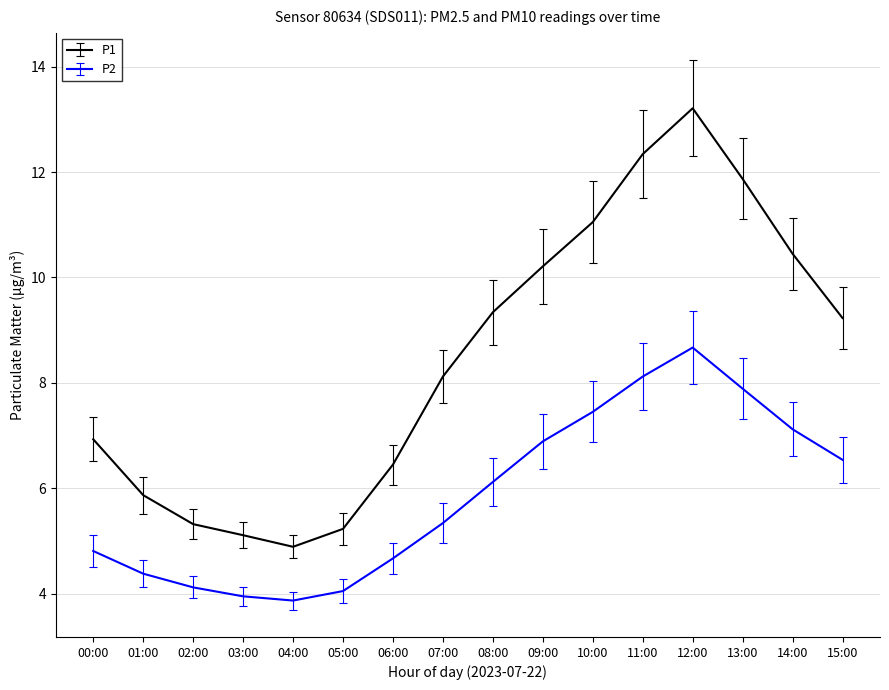

What position from the left is 07:00?

8